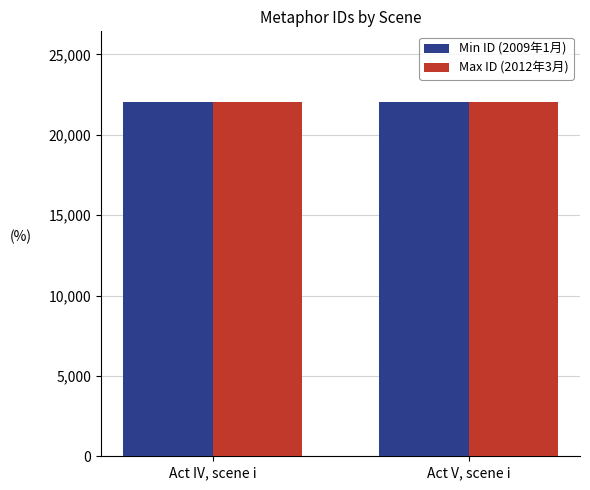

What is the difference between the maximum and minimum values in the Min ID (2009年1月) series?

6